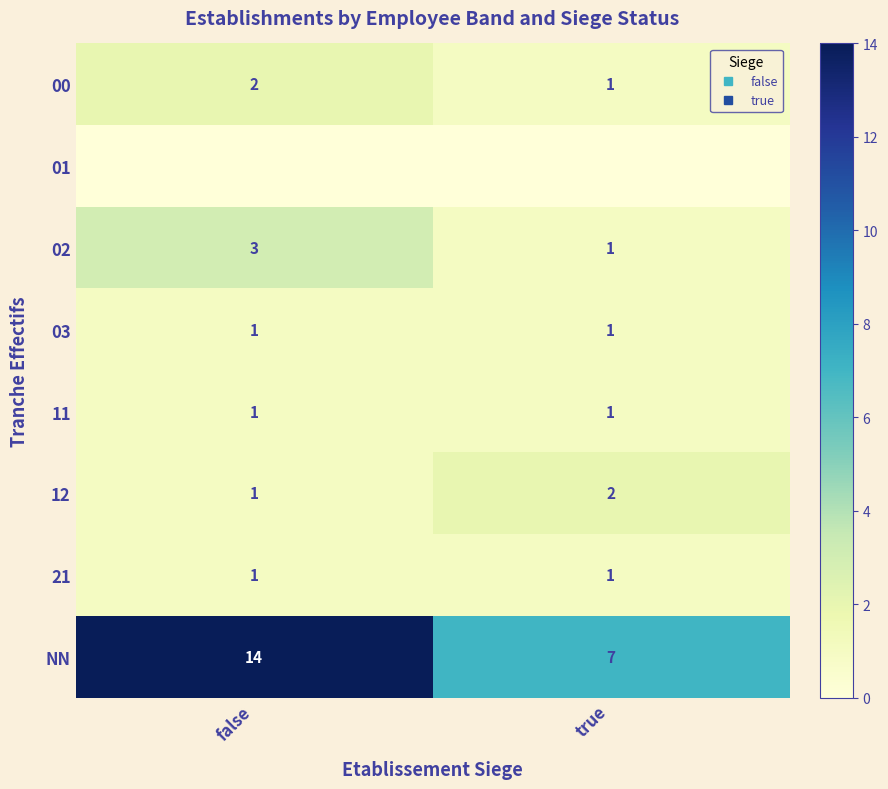

List the labels in order of 03 value, largest first.

false, true